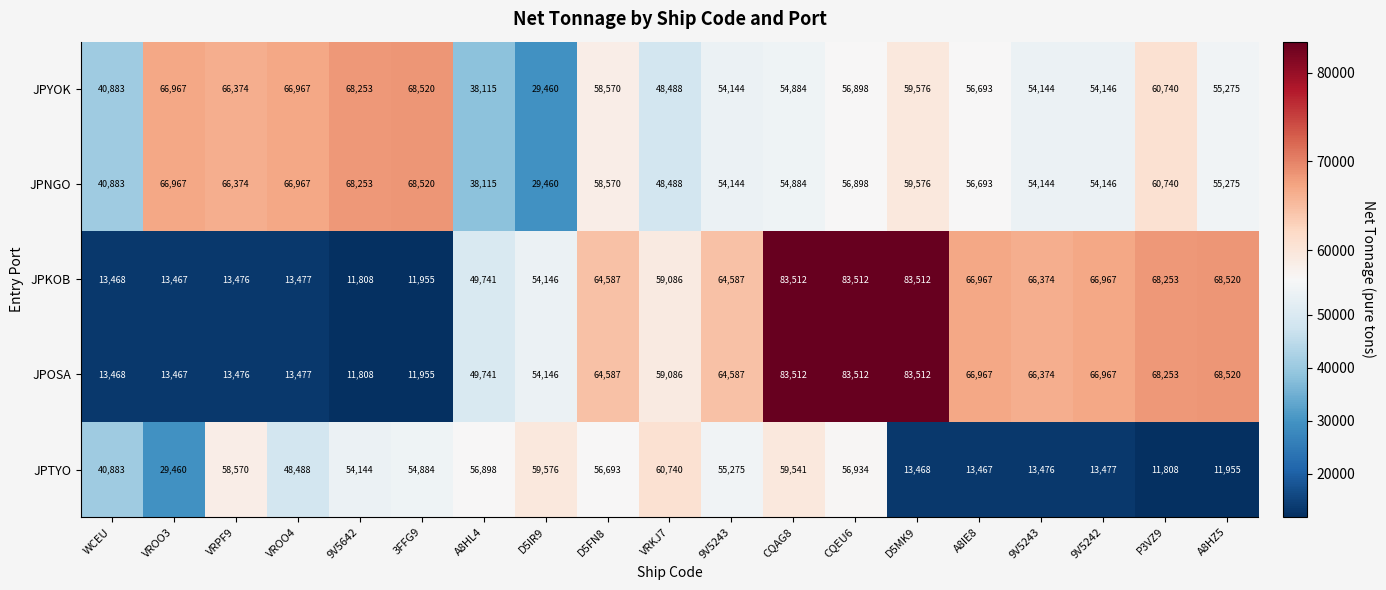

Between A8HL4 and WCEU, which is larger?

WCEU